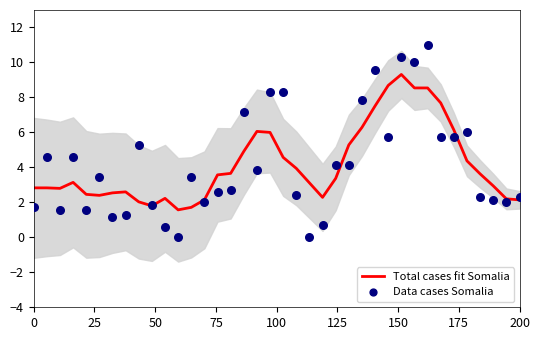

Is the value of Total cases fit Somalia at 21 greater than the value of Data cases Somalia at 25?

No